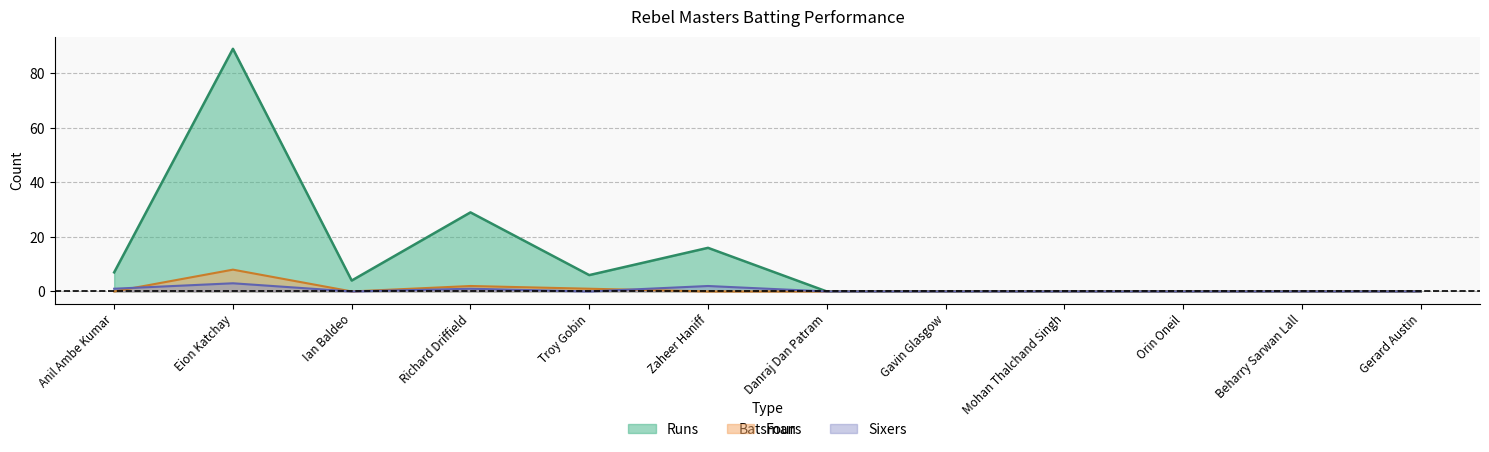

Where is Fours nearest to the value 4?

Richard Driffield